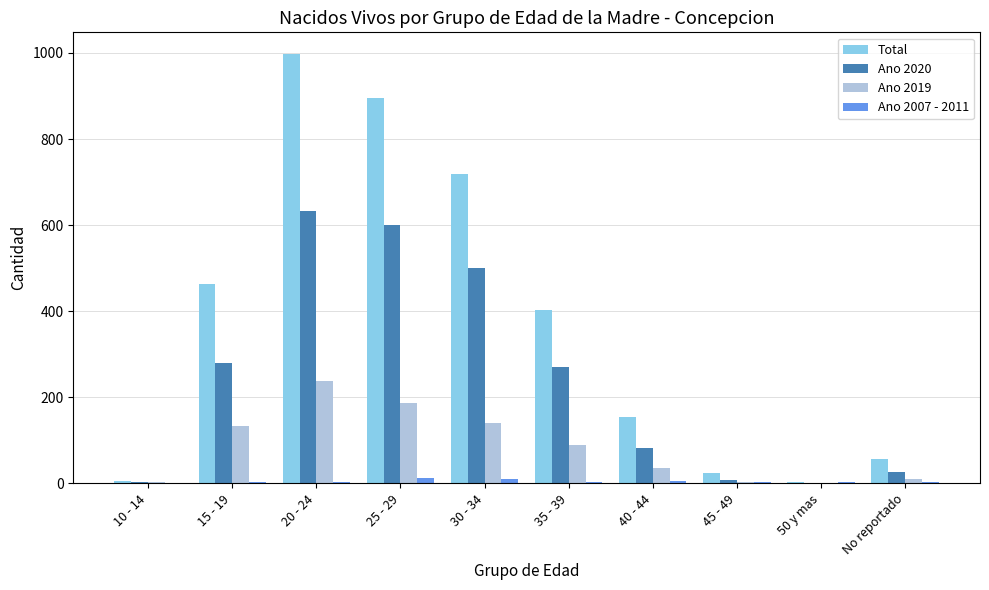

The value of Ano 2019 at 50 y mas is 0. True or false?

True